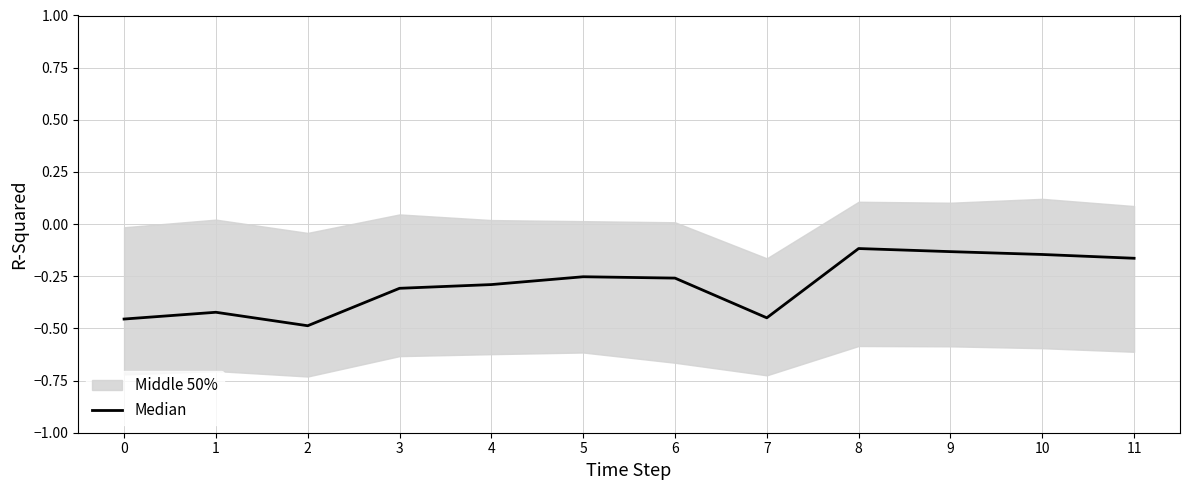

What is the minimum value shown in the chart?

-0.5